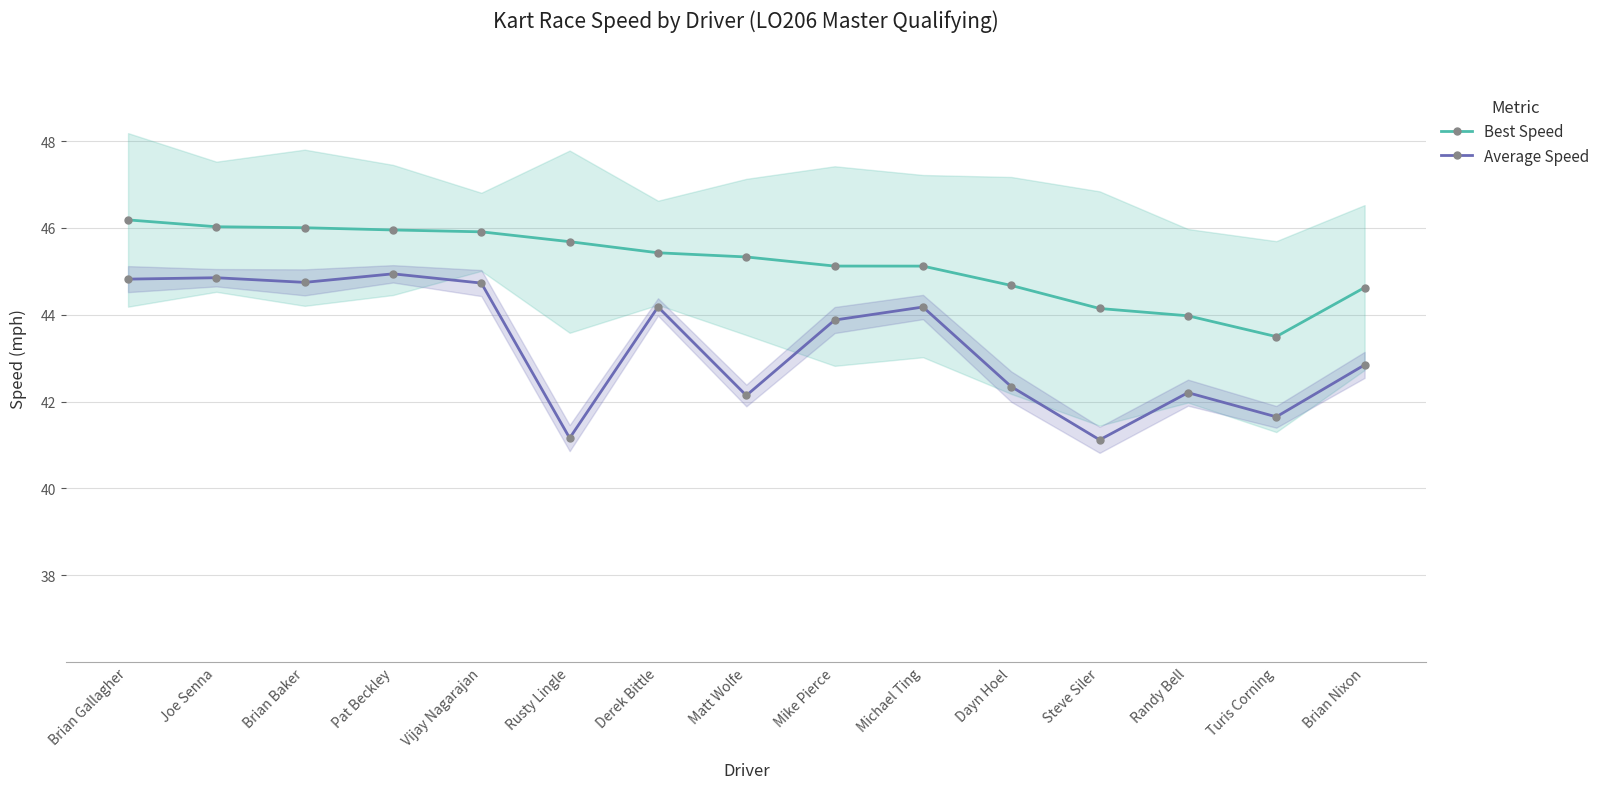

What is the sum of all Average Speed values?

649.8